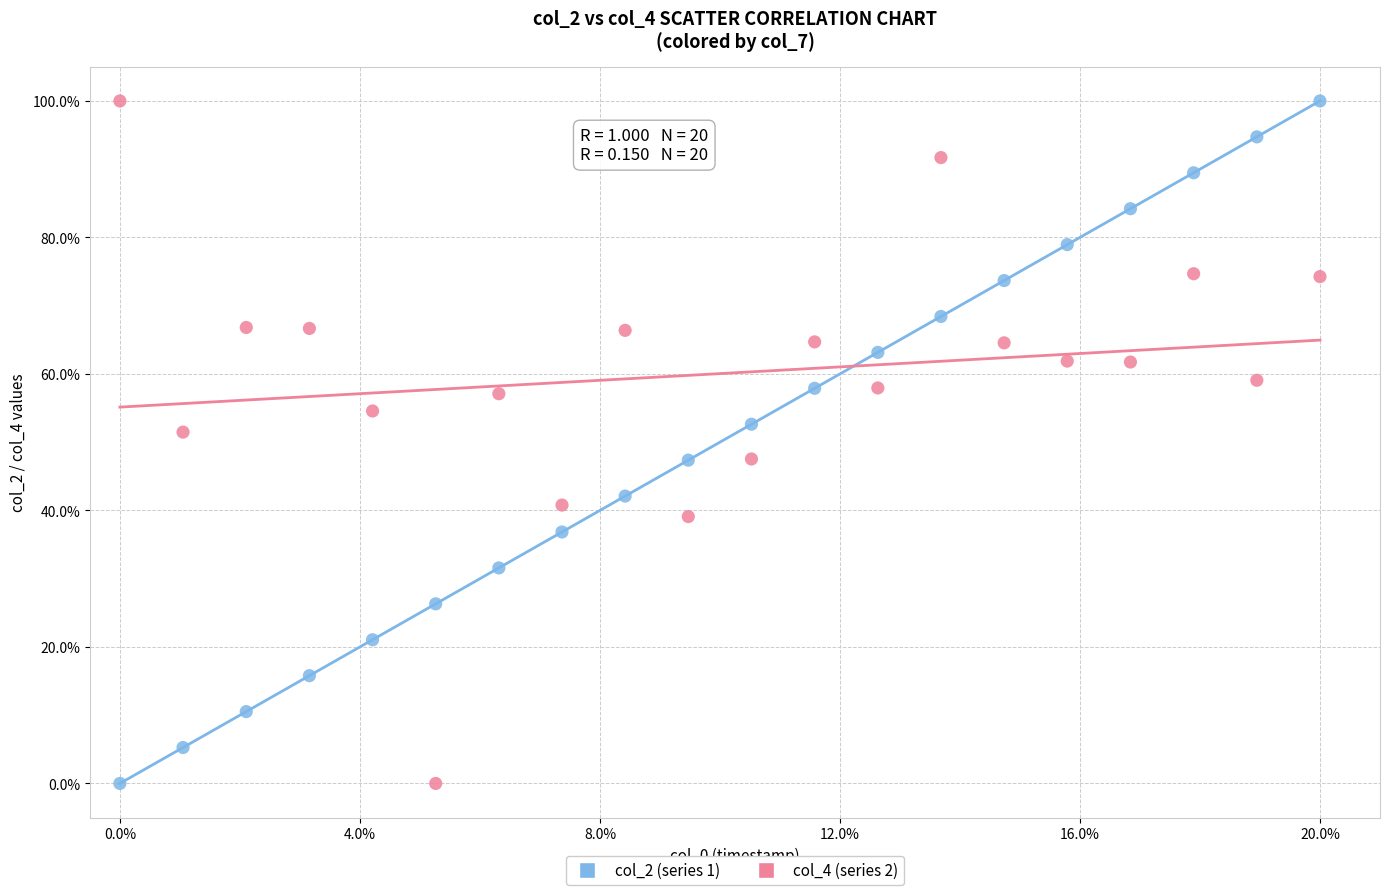

What are all the series names shown in the legend?

col_2 (series 1), col_4 (series 2)